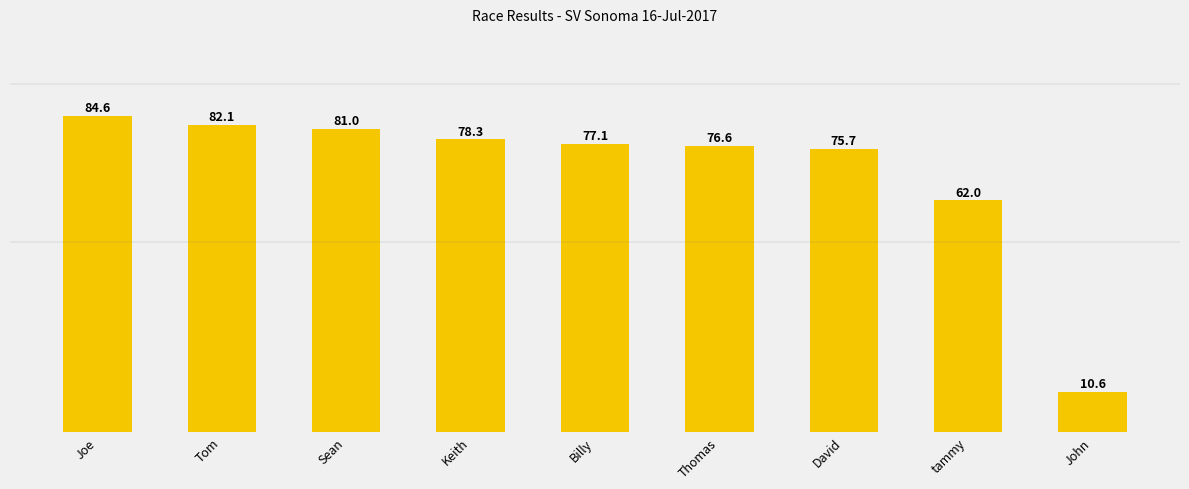

What is the minimum value shown in the chart?

10.6